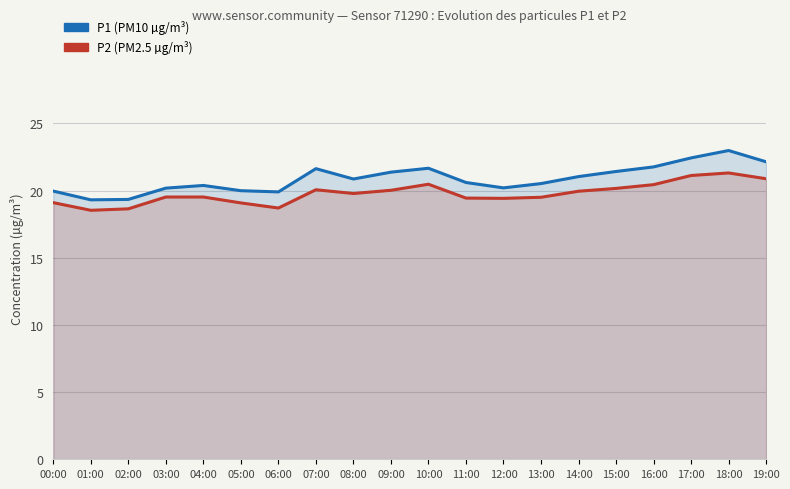

At which category does P1 reach its first local peak?

04:00